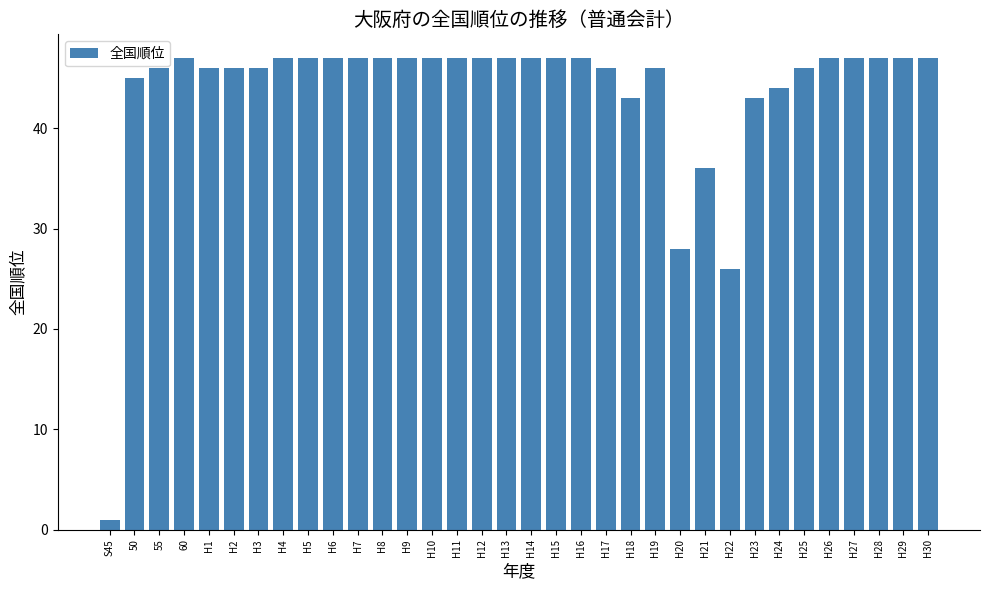

What is the change in value from H1 to H5?

+1